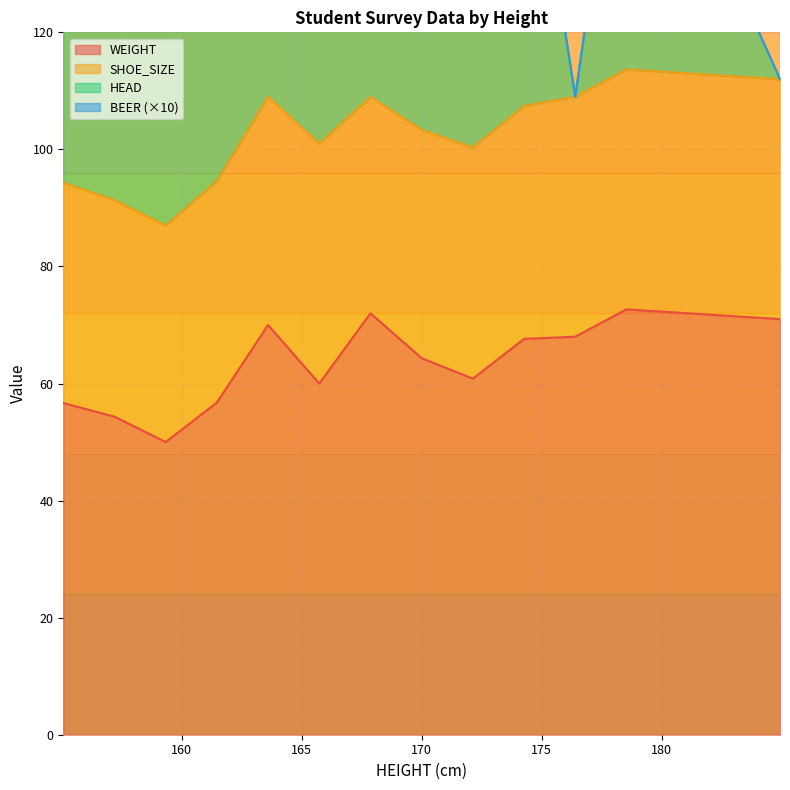

What position from the left is 178.0?

18